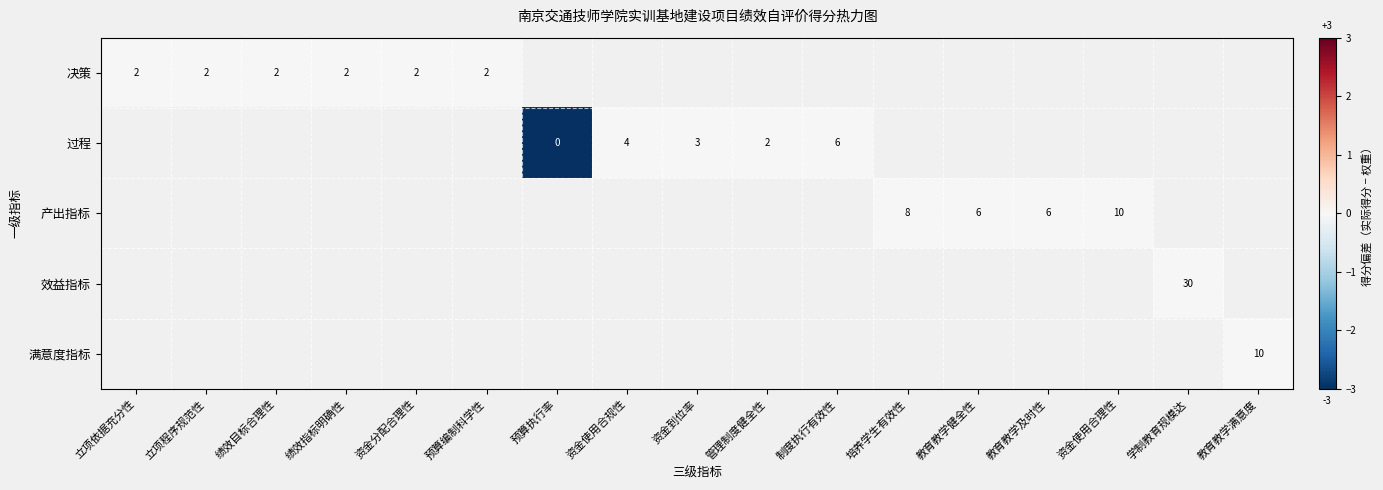

The value of 满意度指标 at 教育教学满意度 is 16. True or false?

False